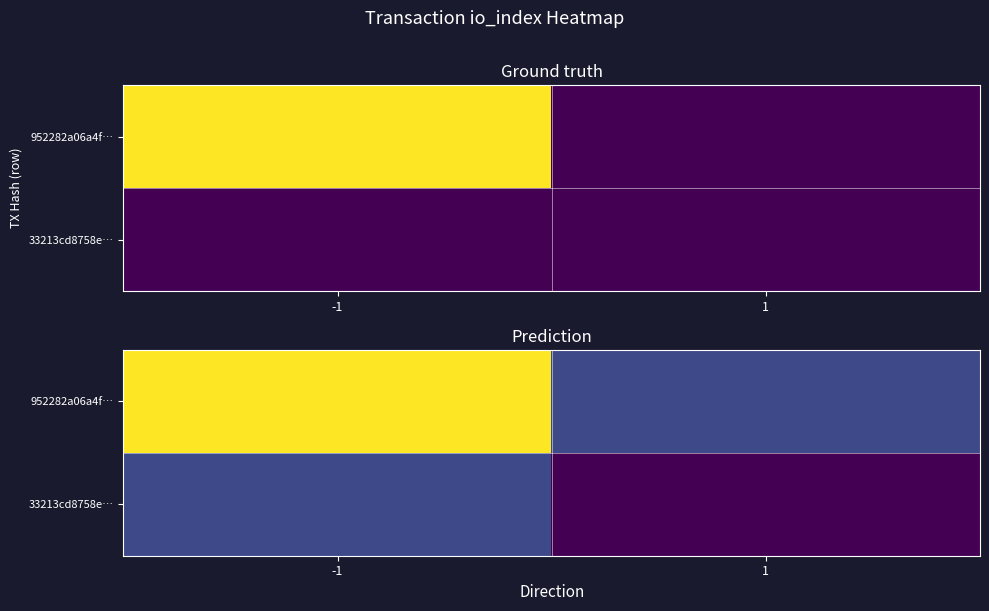

The 33213cd8758e… series shows 5.9 at -1. True or false?

False